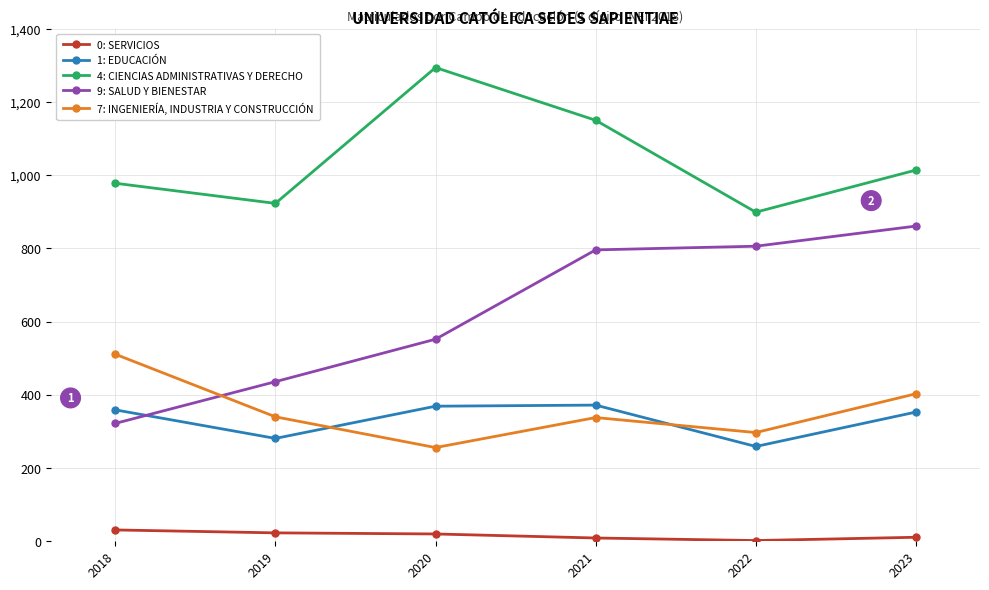

Which series has the largest range (max minus min)?

9: SALUD Y BIENESTAR